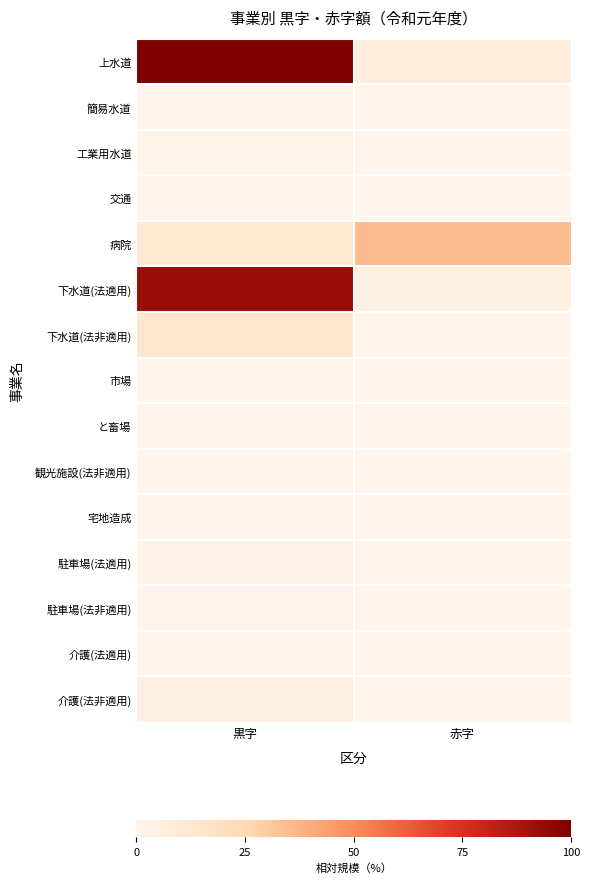

Reading left to right, extract all data points from this chart.

上水道: 黒字=100.0	赤字=6.7
簡易水道: 黒字=0.0	赤字=0.0
工業用水道: 黒字=0.9	赤字=0.0
交通: 黒字=0.0	赤字=0.0
病院: 黒字=11.6	赤字=35.0
下水道(法適用): 黒字=93.0	赤字=3.3
下水道(法非適用): 黒字=13.1	赤字=0.0
市場: 黒字=0.0	赤字=0.0
と畜場: 黒字=0.1	赤字=0.0
観光施設(法非適用): 黒字=0.0	赤字=0.0
宅地造成: 黒字=0.0	赤字=0.0
駐車場(法適用): 黒字=1.2	赤字=0.0
駐車場(法非適用): 黒字=0.6	赤字=0.0
介護(法適用): 黒字=0.2	赤字=0.0
介護(法非適用): 黒字=4.2	赤字=0.0